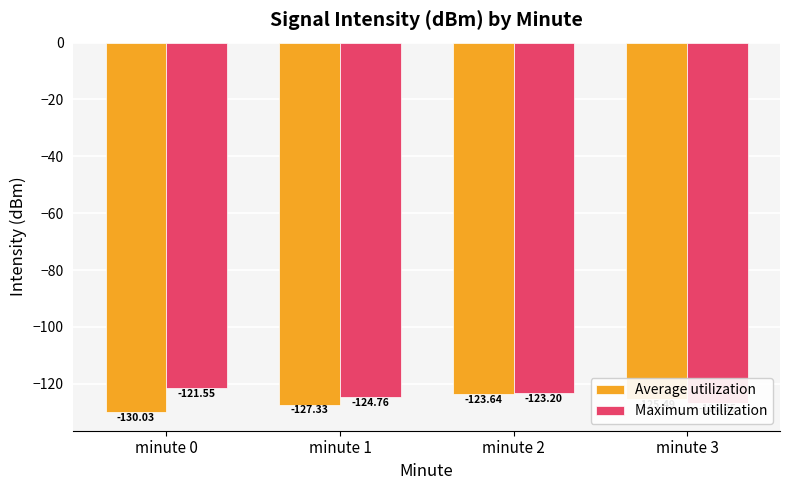

At which label does Average utilization first exceed -125?

minute 2